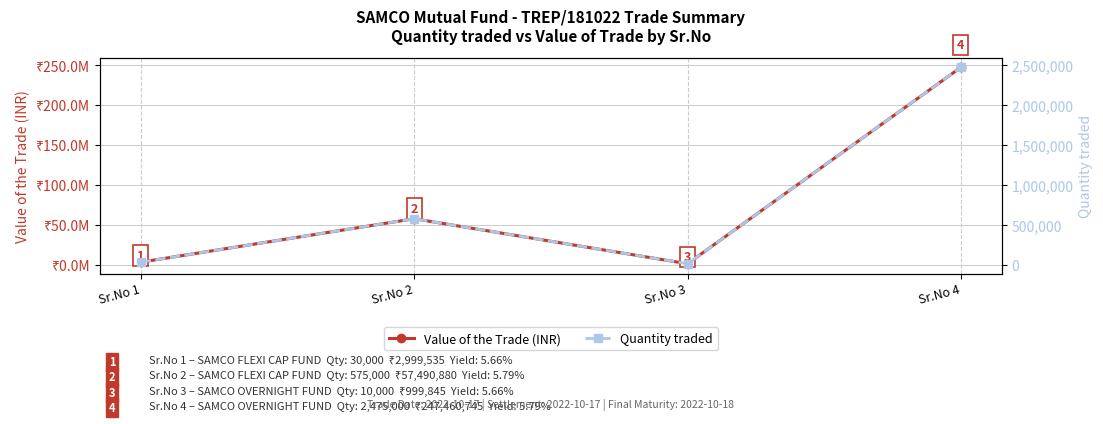

Is it true that Value of the Trade (INR) equals 1617711.4 at Sr.No 3?

False